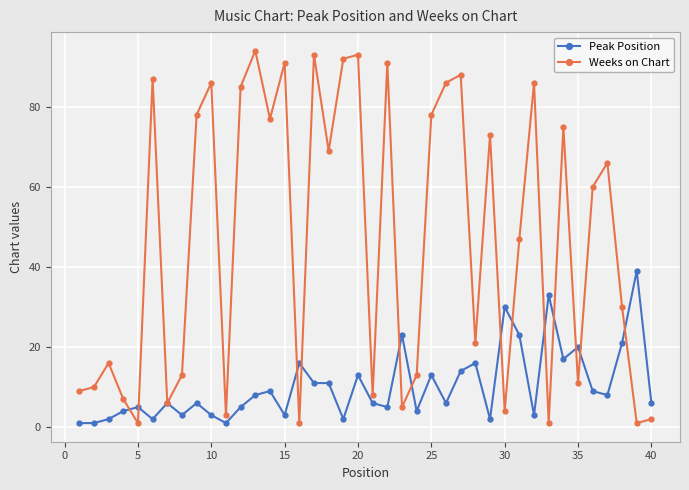

True or false: Weeks on Chart and Peak Position cross at least once.

True